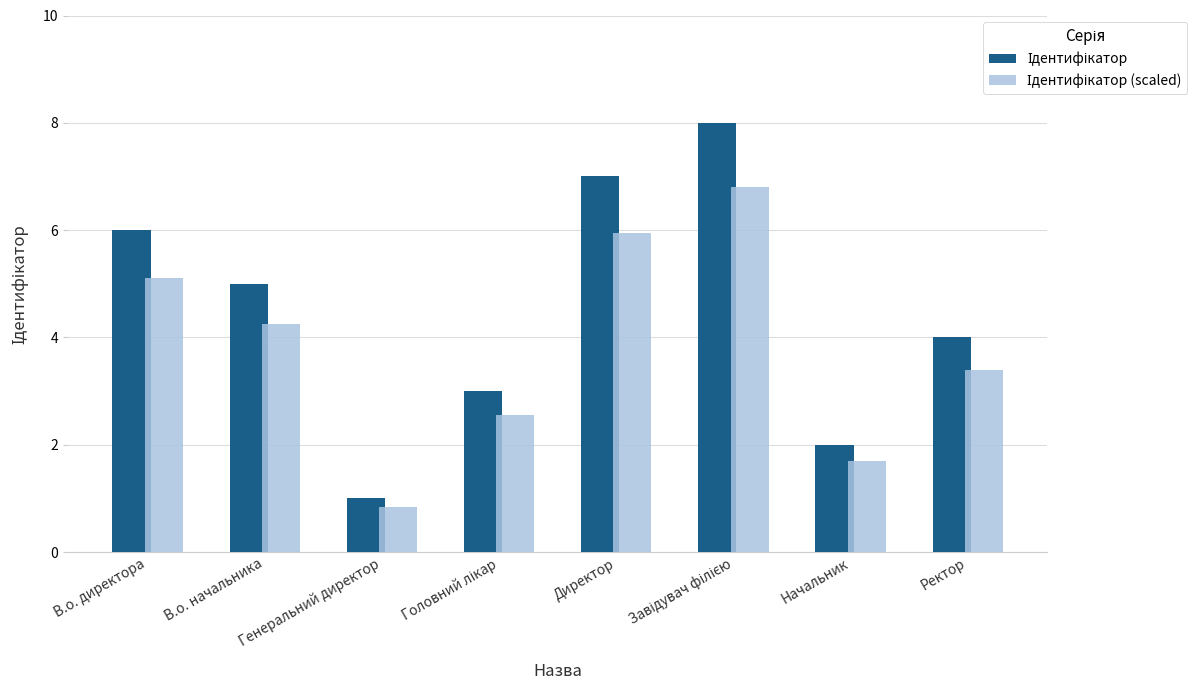

Which category has the lowest value across all series?

Генеральний директор